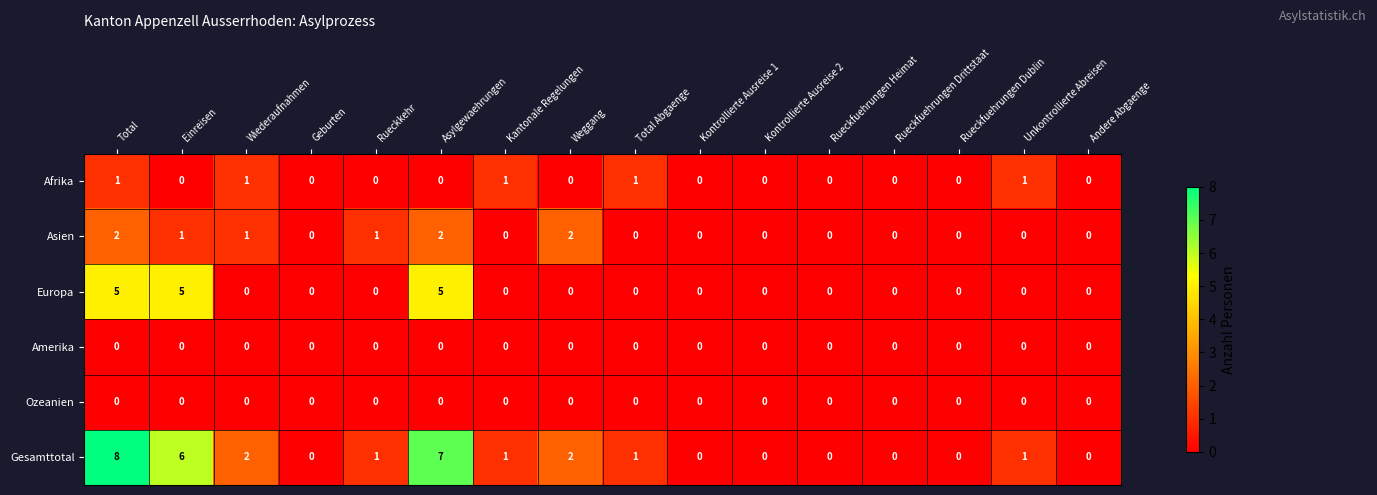

What is the difference between the highest and lowest values at Einreisen?

6